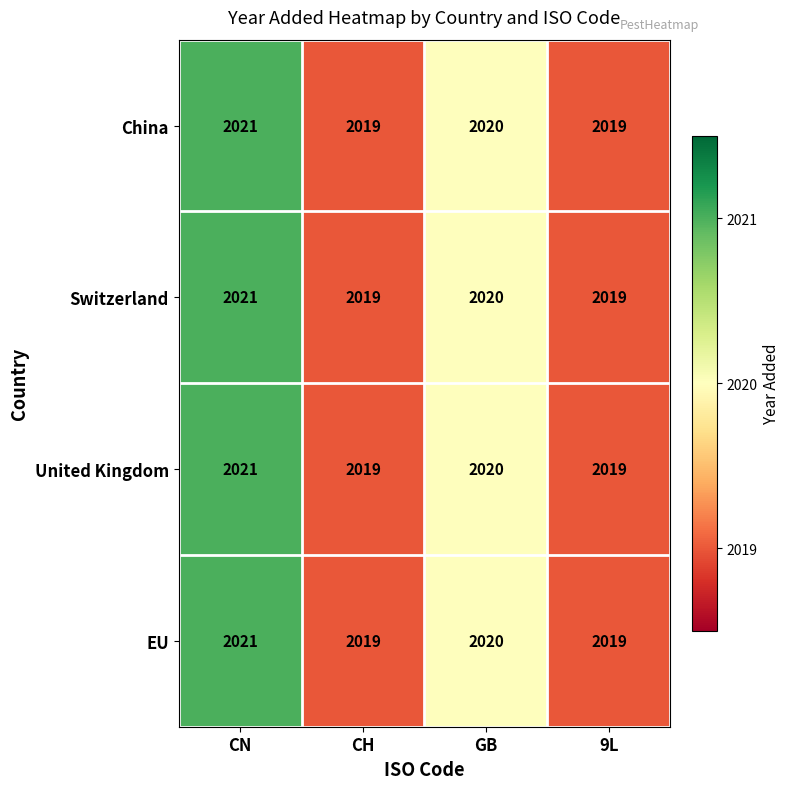

Count the EU values in the range 2019 to 2021.

4